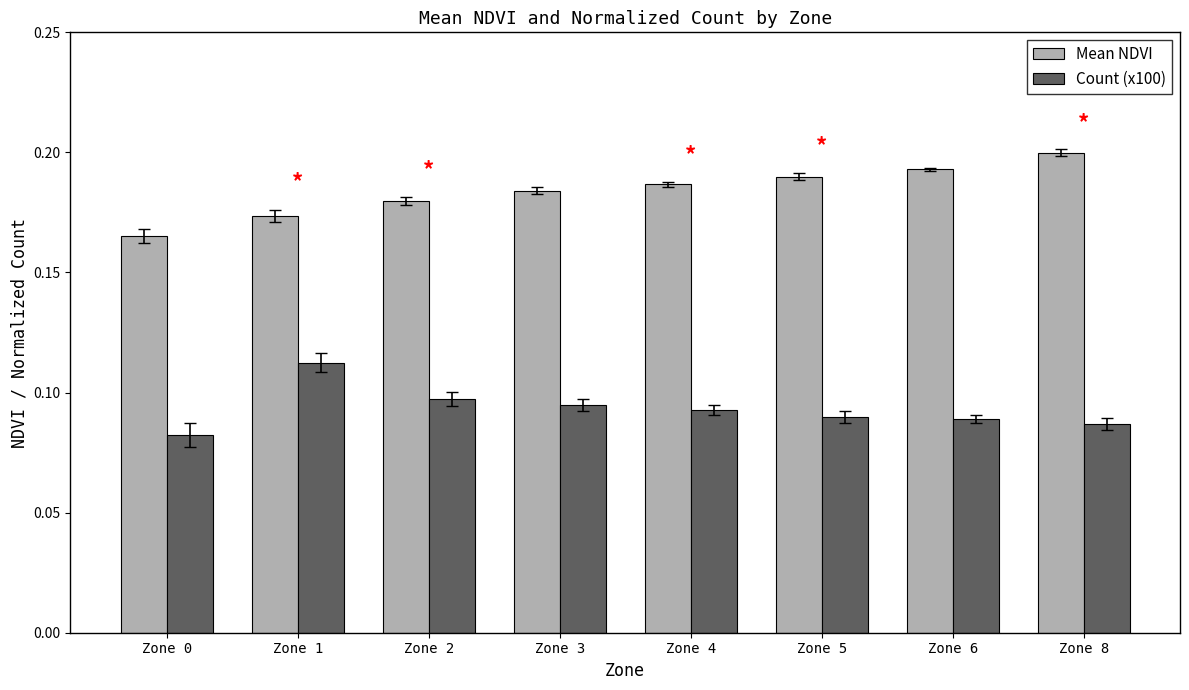

The value of Count (x100) at Zone 3 is 0.2. True or false?

False